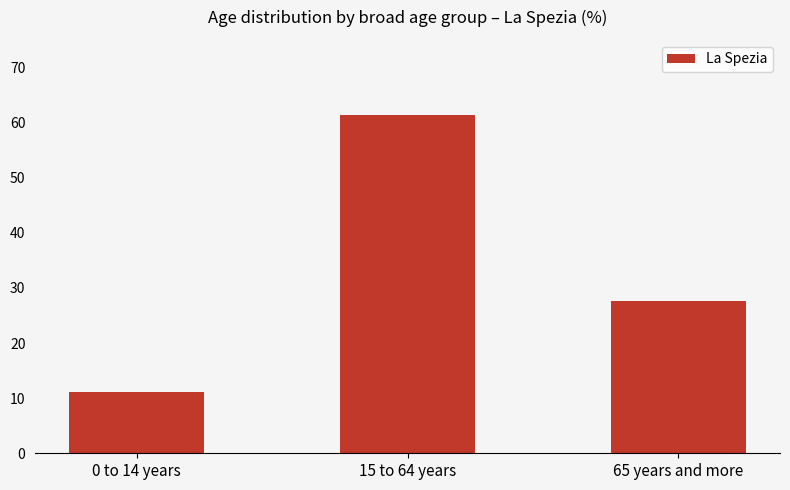

How many bars are there in total?

3